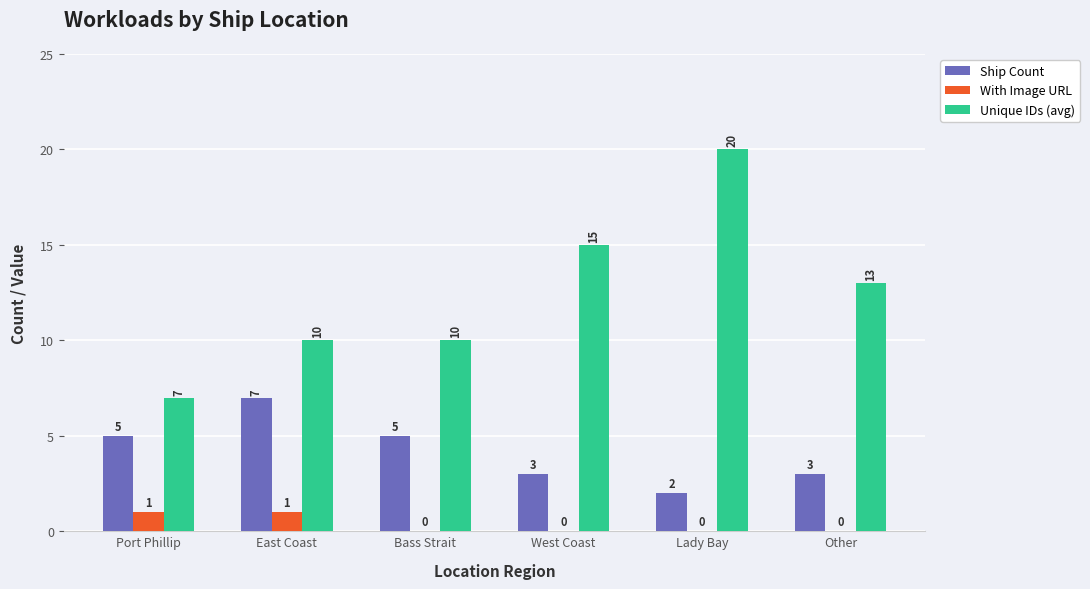

Which series has the largest total across all categories?

Unique IDs (avg)